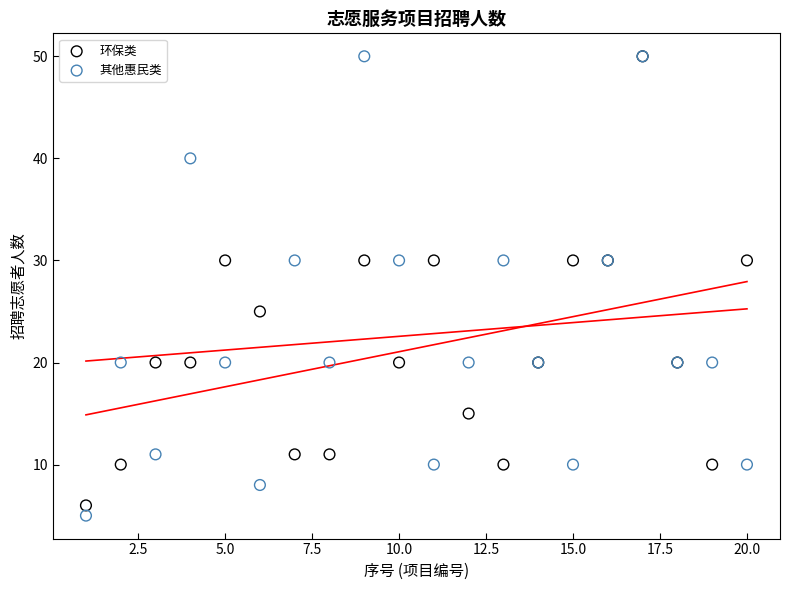

What are all the series names shown in the legend?

环保类, 其他惠民类